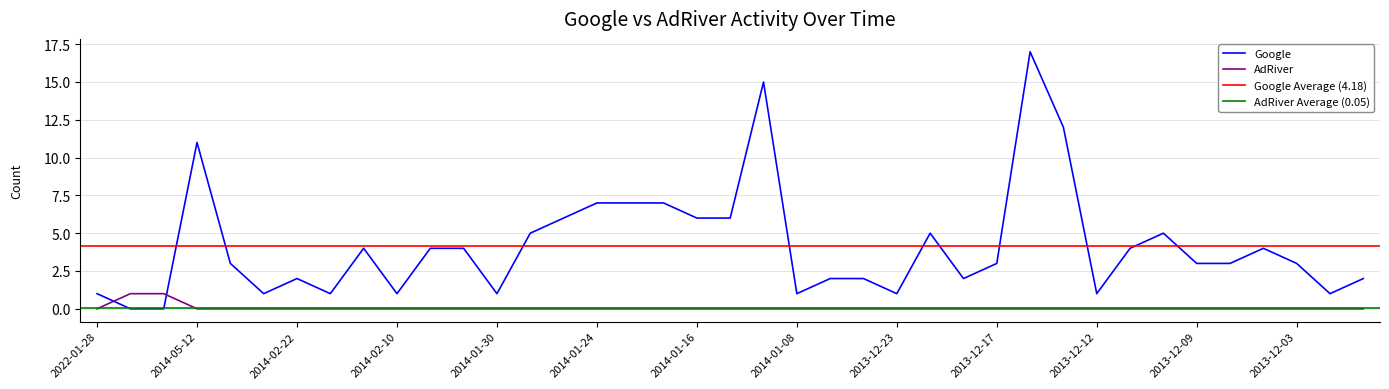

How many intersections are there between Google and AdRiver?

2